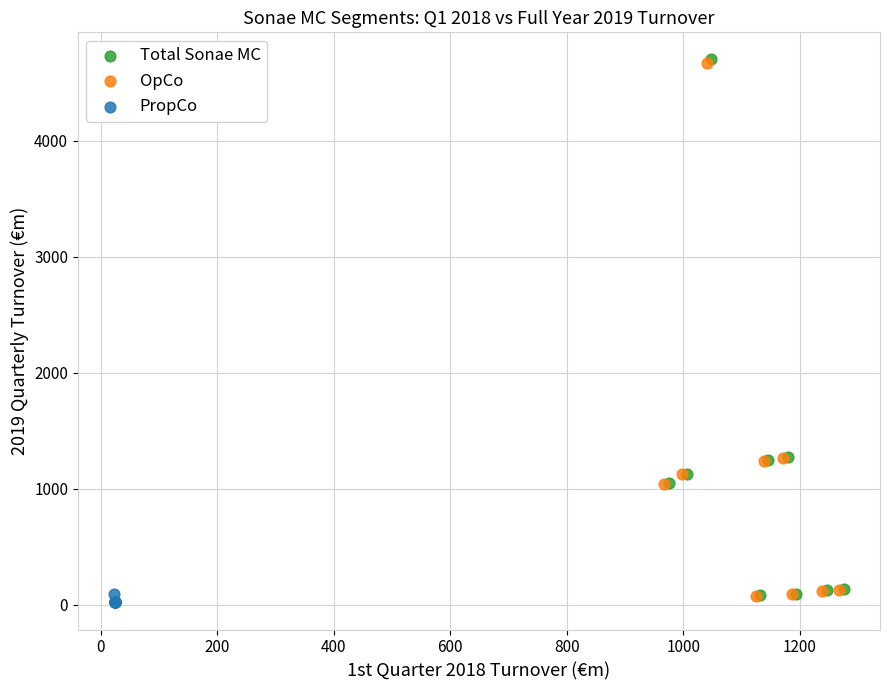

Which series has the widest spread of Y values?

Total Sonae MC